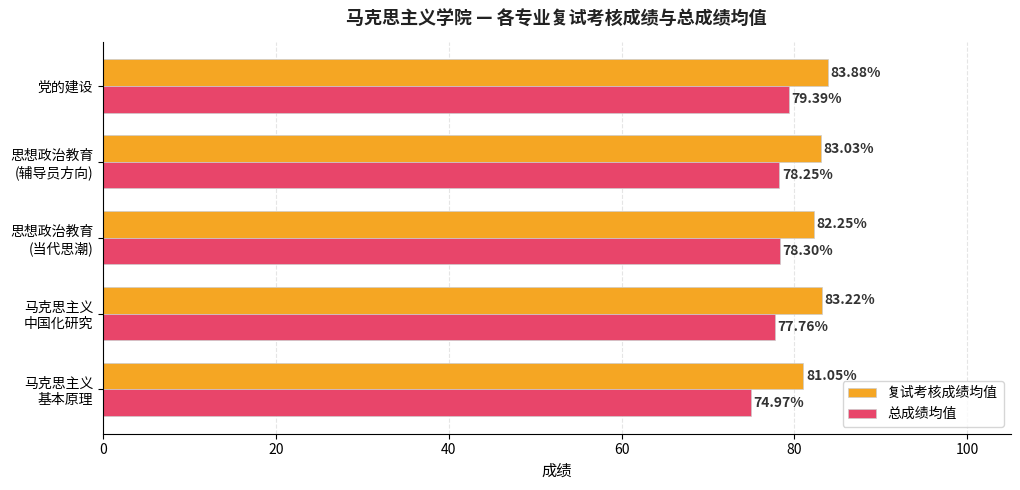

Which series has the largest range (max minus min)?

总成绩均值